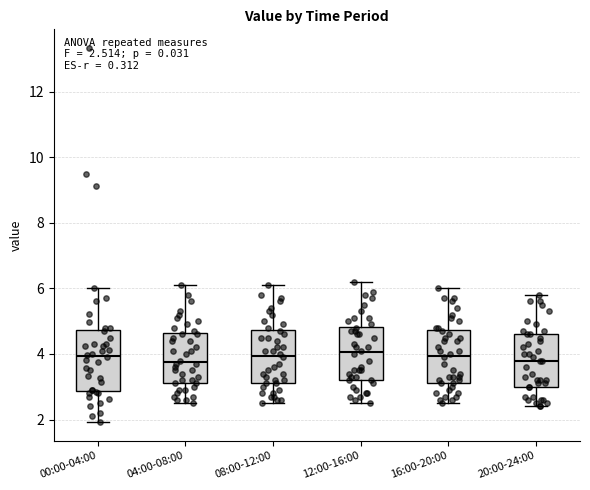

Which box is the tallest, from its lower edge to its upper edge?

00:00-04:00